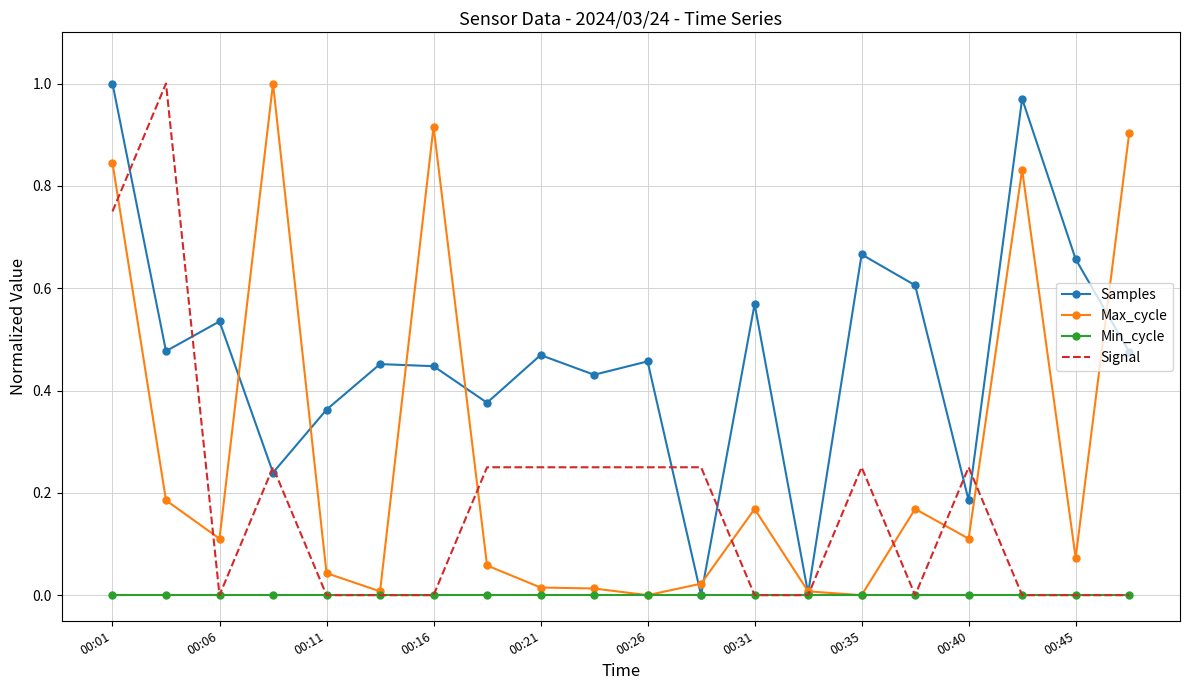

Rank the series by their average value, from lowest to highest.

Min_cycle, Signal, Max_cycle, Samples